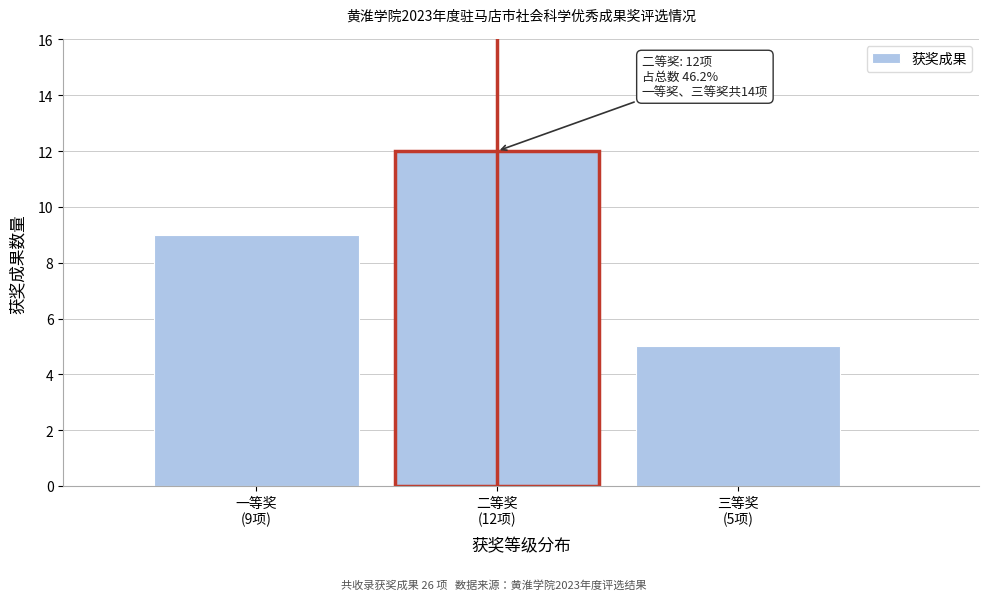

Reading left to right, extract all data points from this chart.

9	12	5